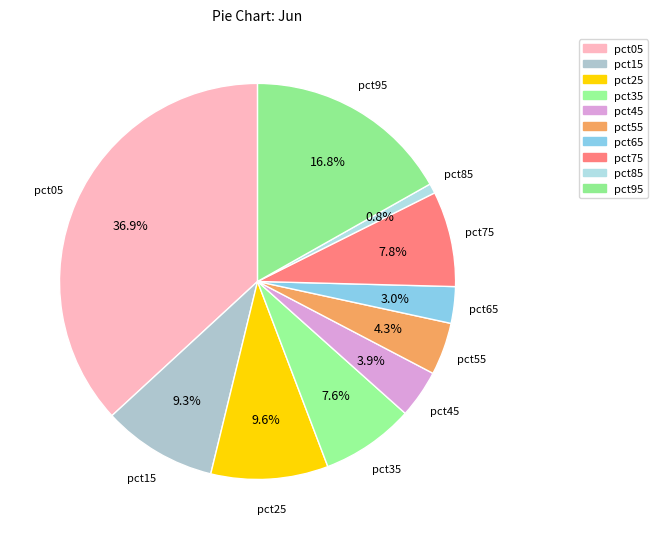

What is the total percentage of pct95 and pct85?

17.6%